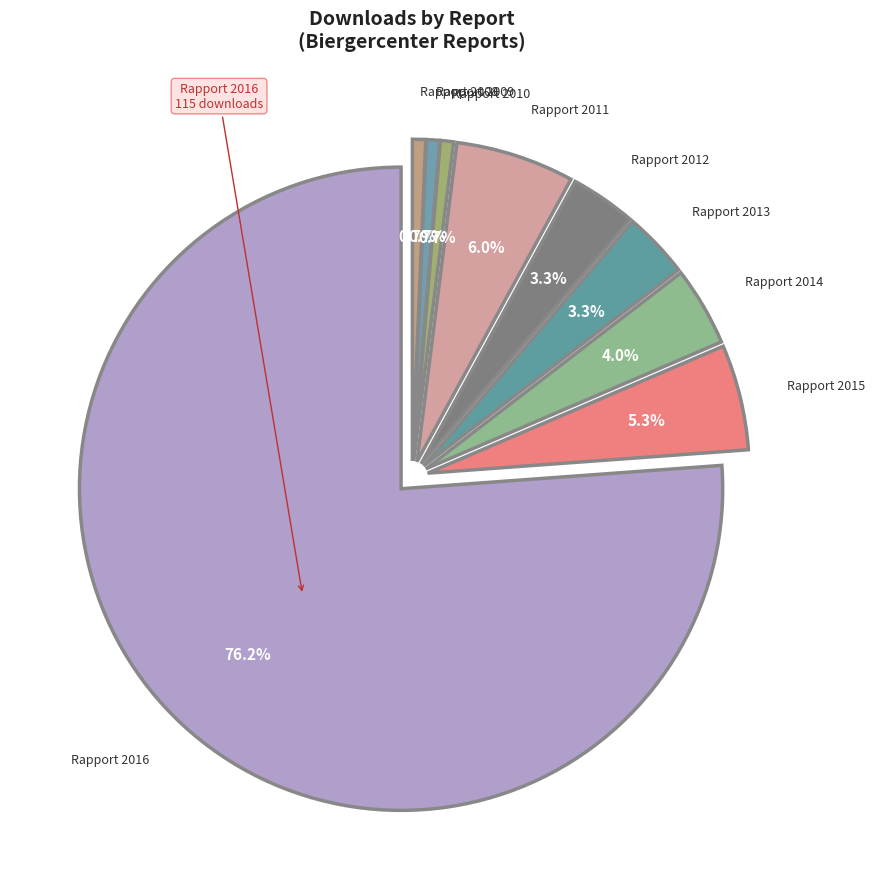

What percentage is the Rapport 2013 slice, to the nearest percent?

3%